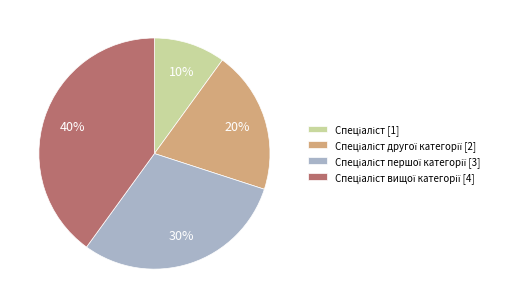

Is there any slice that represents more than half of the pie?

No